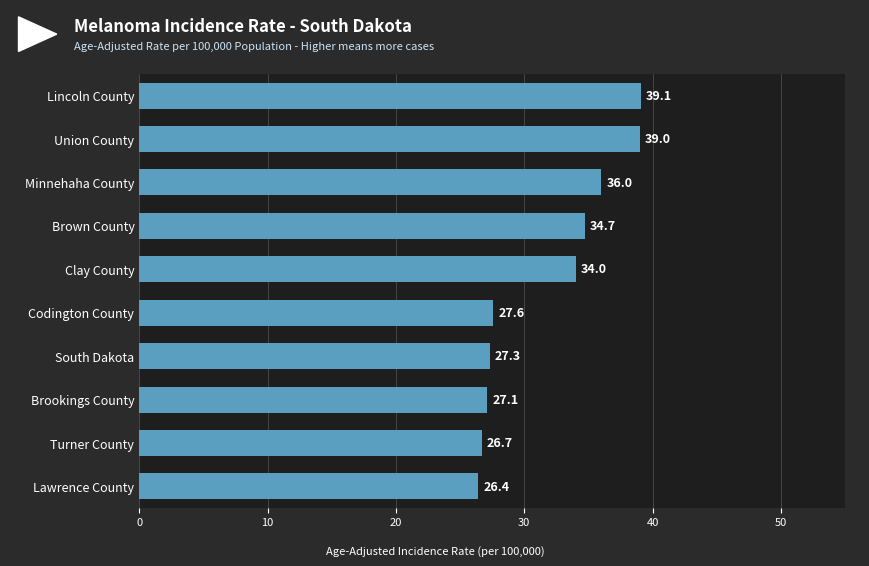

Is it true that the value at Brookings County is 17.6?

False